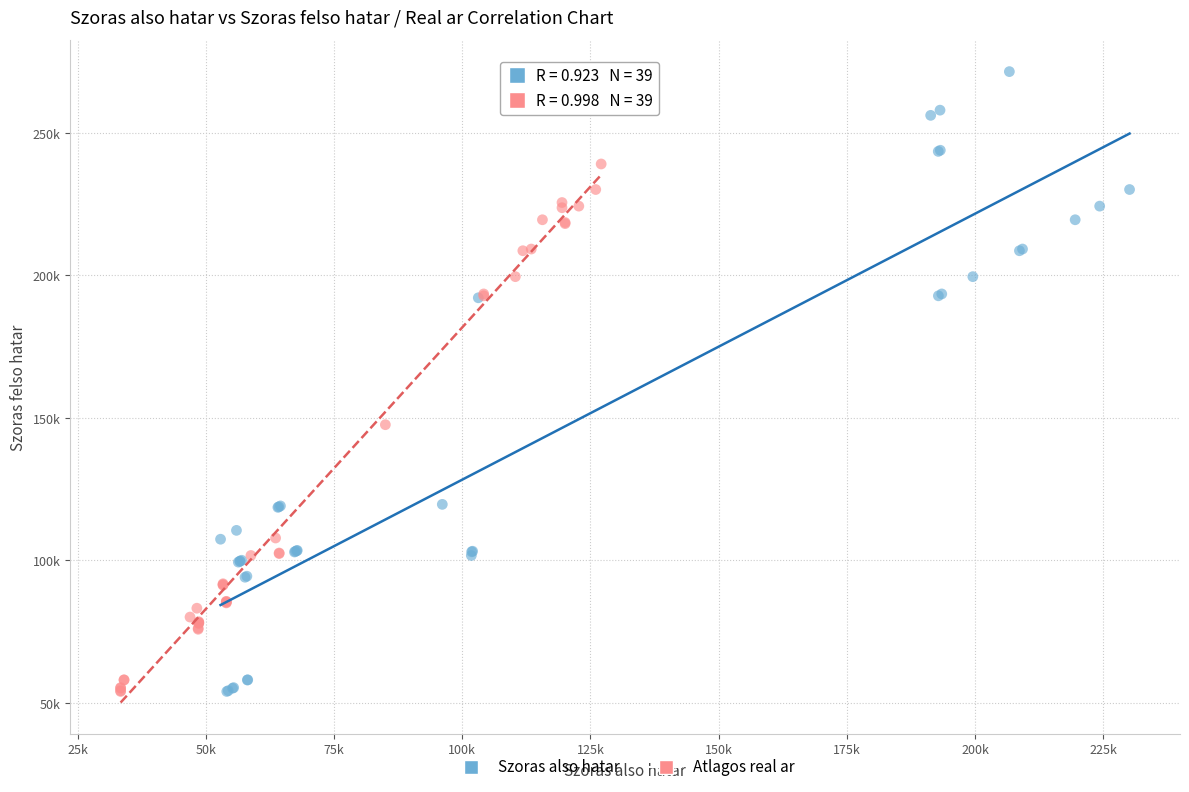

Which series contains the highest Y value?

Szoras also hatar